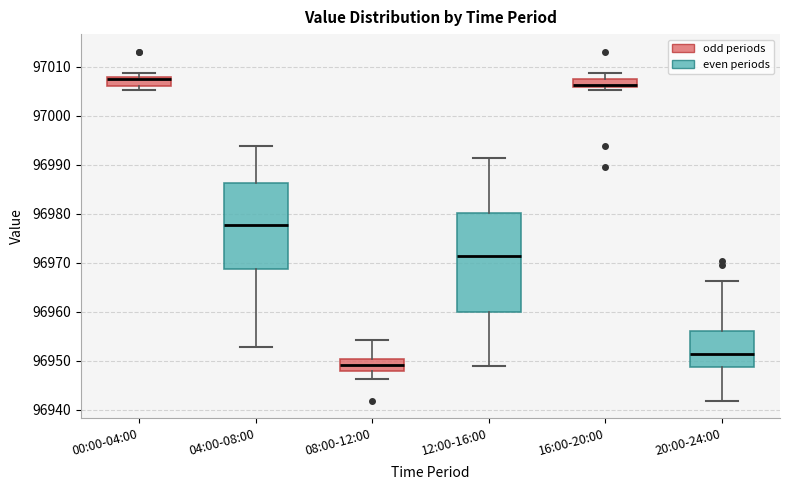

Reading left to right, read every box against the y-axis: the position of its median line, the range the box covers, and the ends of its whiskers. The values are not printed on the chart, so give them approximately, as read against the axis.

00:00-04:00: median 97008 (just below the box's upper edge), box 97006 to 97008, whiskers 97005 to 97009
04:00-08:00: median 96978, box 96969 to 96986, whiskers 96953 to 96994
08:00-12:00: median 96949, box 96948 to 96950, whiskers 96946 to 96954
12:00-16:00: median 96971, box 96960 to 96980, whiskers 96949 to 96991
16:00-20:00: median 97006 (just above the box's lower edge), box 97006 to 97008, whiskers 97005 to 97009
20:00-24:00: median 96951, box 96949 to 96956, whiskers 96942 to 96966